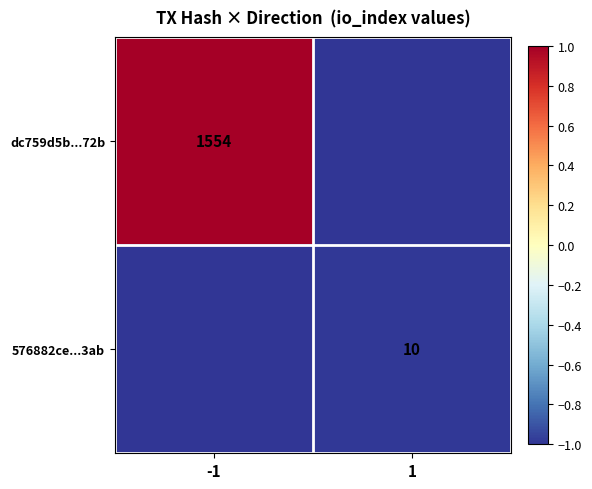

Is it true that 576882ce...3ab equals 4 at 1?

False